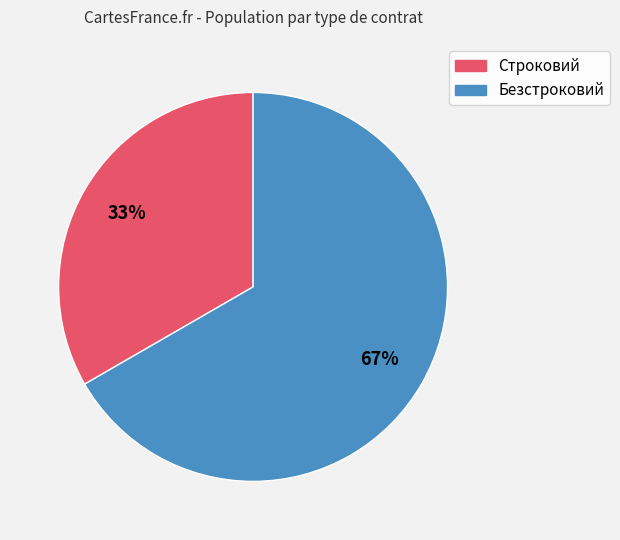

To the nearest percent, what is the combined percentage of Строковий and Безстроковий?

100%